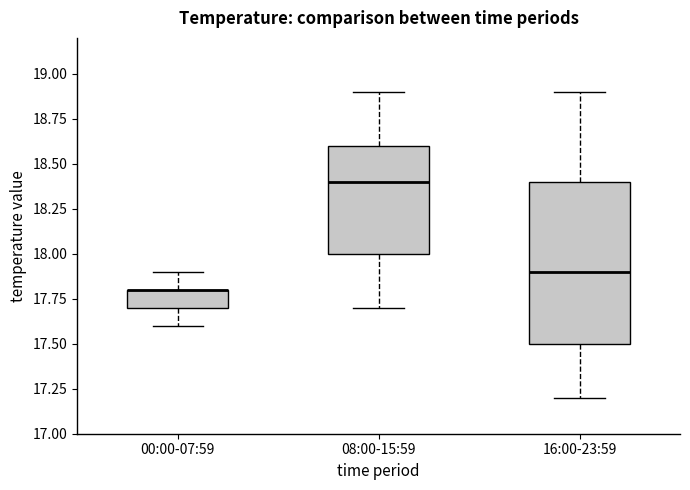

Which box is the tallest, from its lower edge to its upper edge?

16:00-23:59